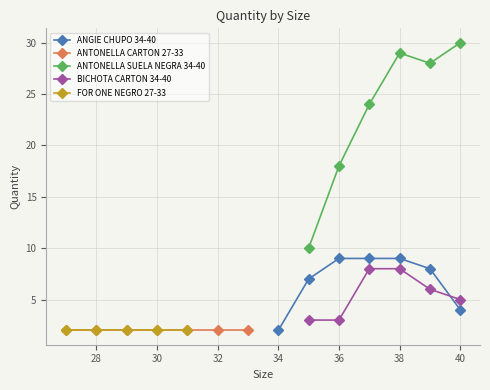

True or false: ANTONELLA SUELA NEGRA 34-40 and BICHOTA CARTON 34-40 cross at least once.

False